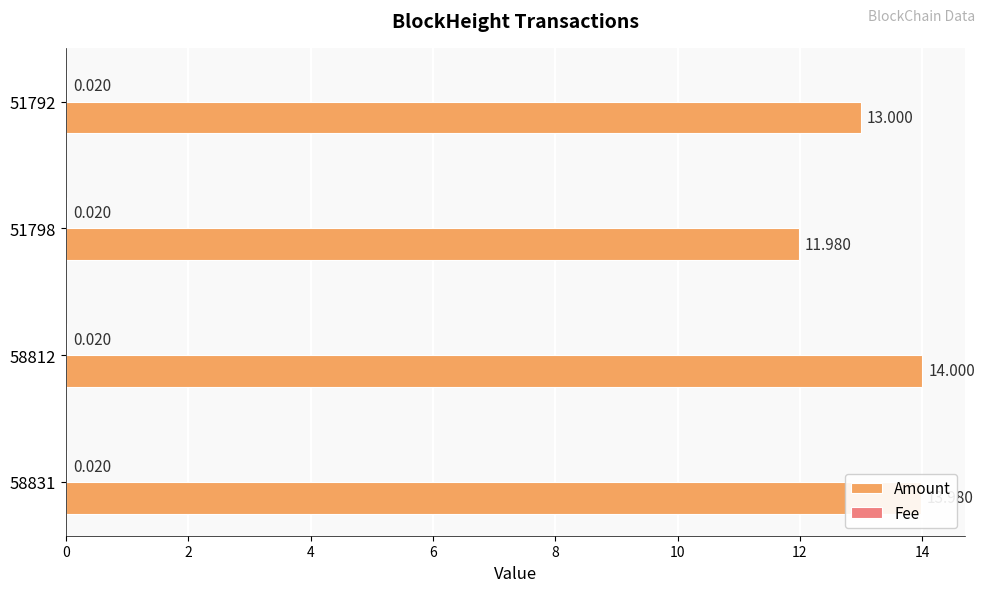

Which series has the largest total across all categories?

Amount